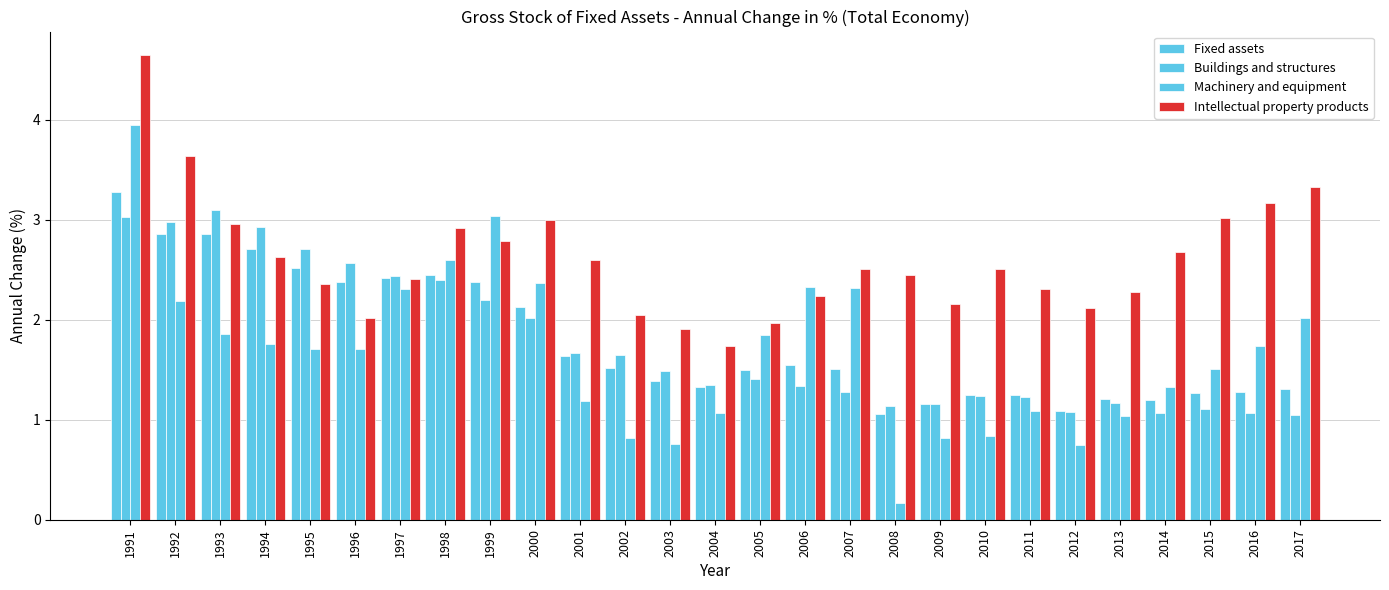

Rank the series by their maximum value, from highest to lowest.

Intellectual property products, Machinery and equipment, Fixed assets, Buildings and structures